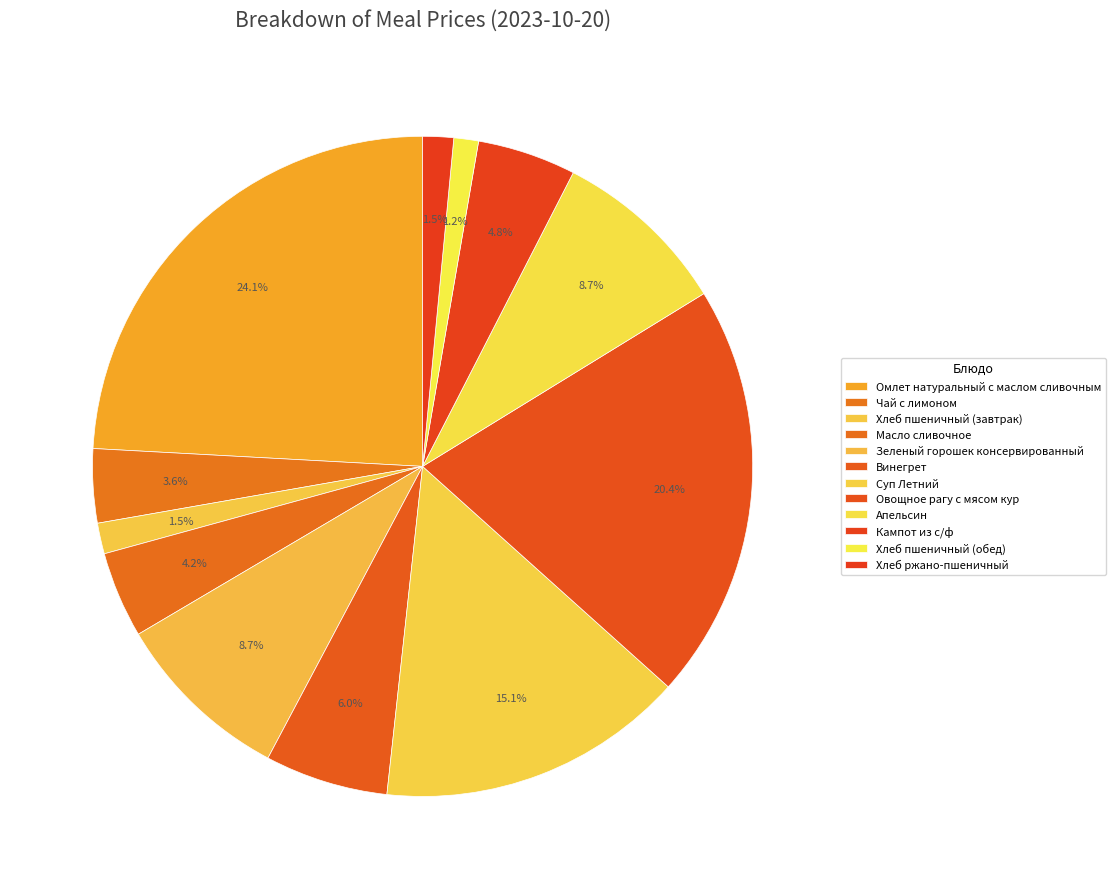

True or false: Чай с лимоном accounts for 4% of the total.

True